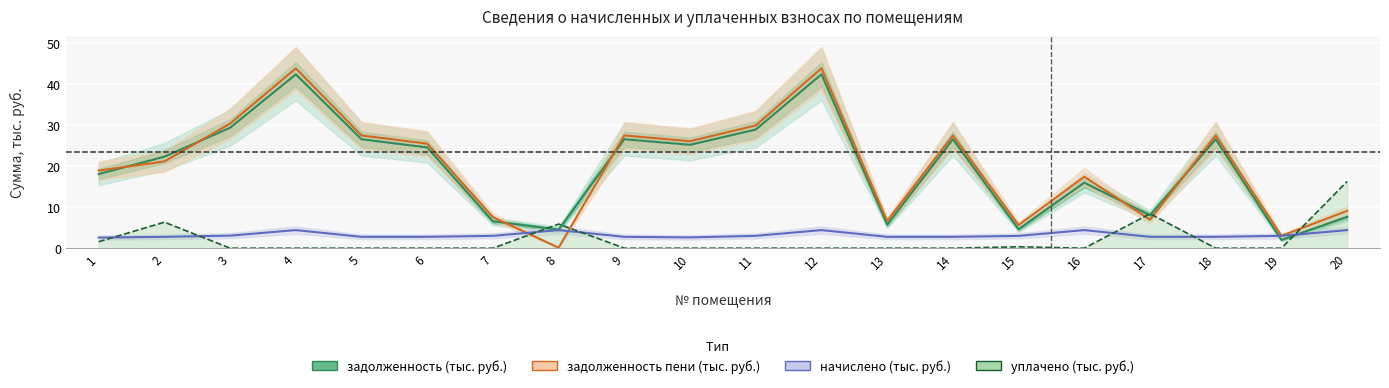

List the series in order of their peak value, lowest first.

начислено (тыс. руб.), уплачено (тыс. руб.), задолженность (тыс. руб.), задолженность пени (тыс. руб.)